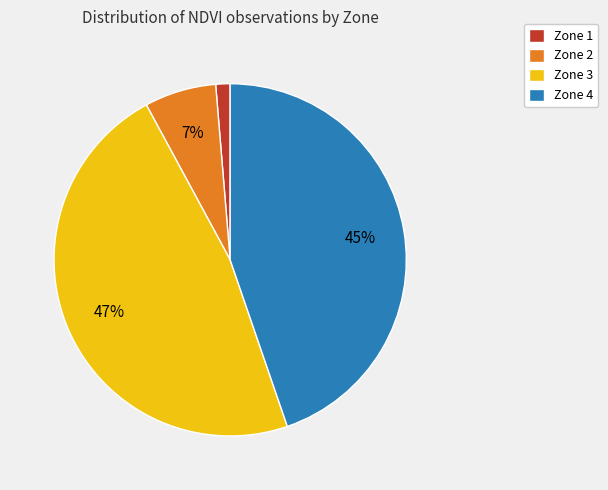

Which has a higher value, Zone 1 or Zone 3?

Zone 3